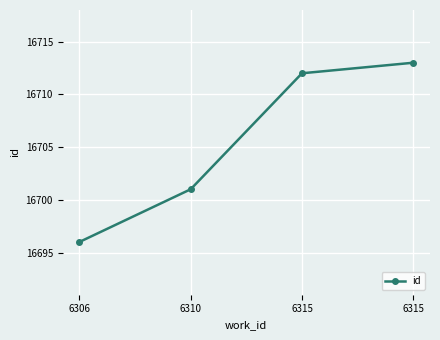

Which label corresponds to the largest value in the chart?

6315